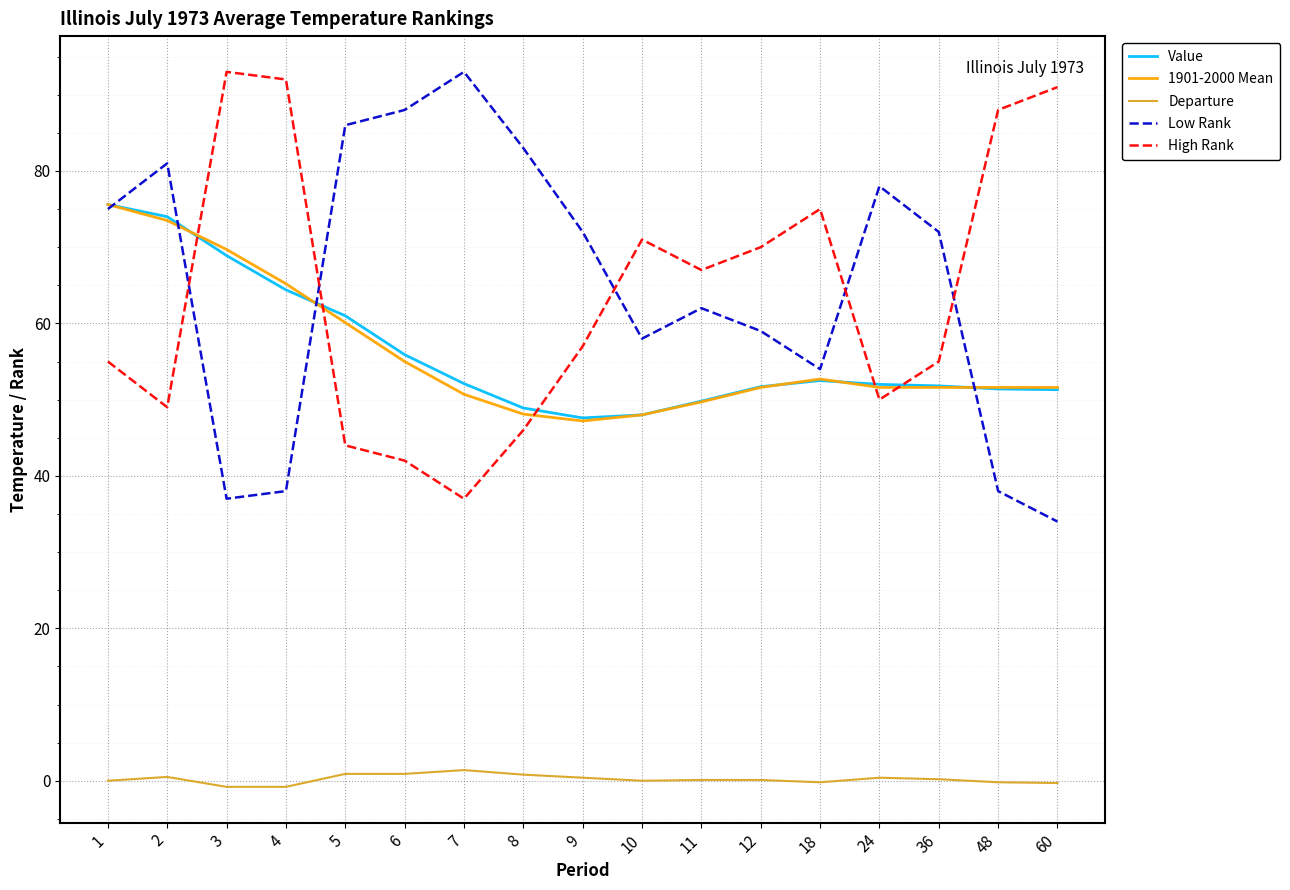

Where does the 1901-2000 Mean series first go above 51?

1